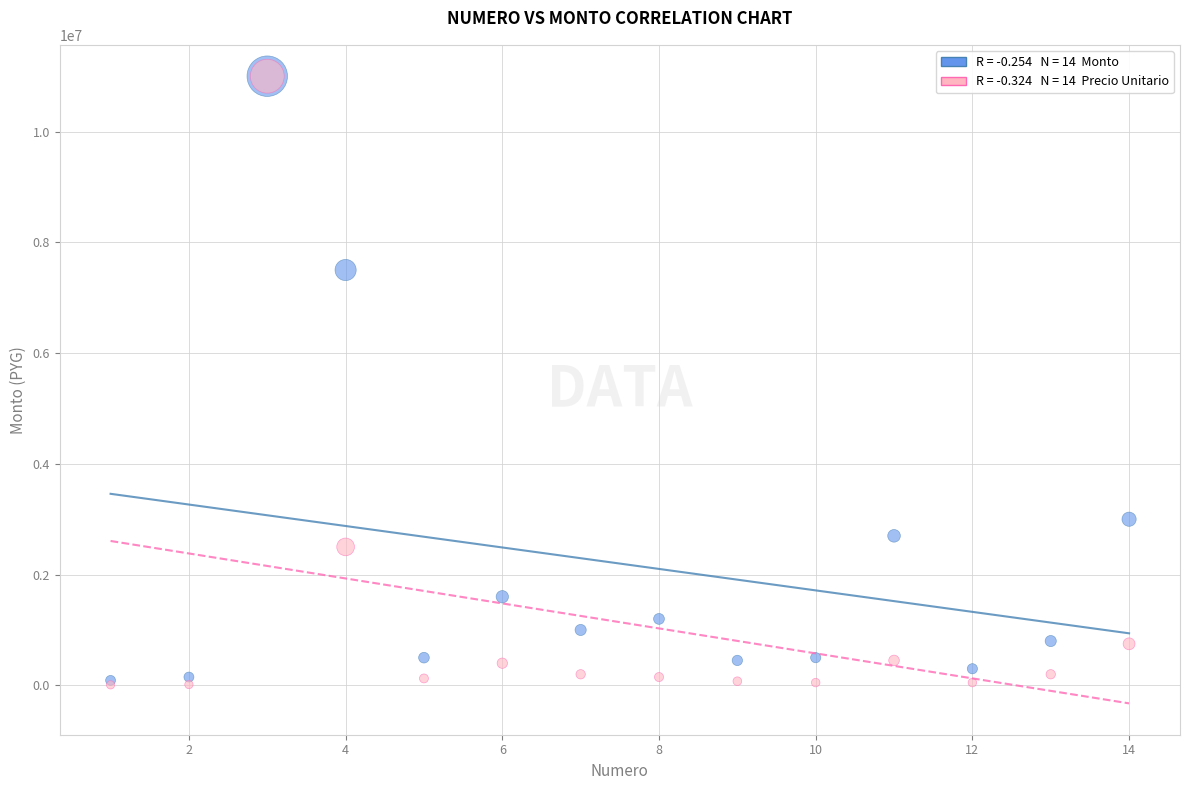

Across all series, what Y value is closest to 5504500?

7500000